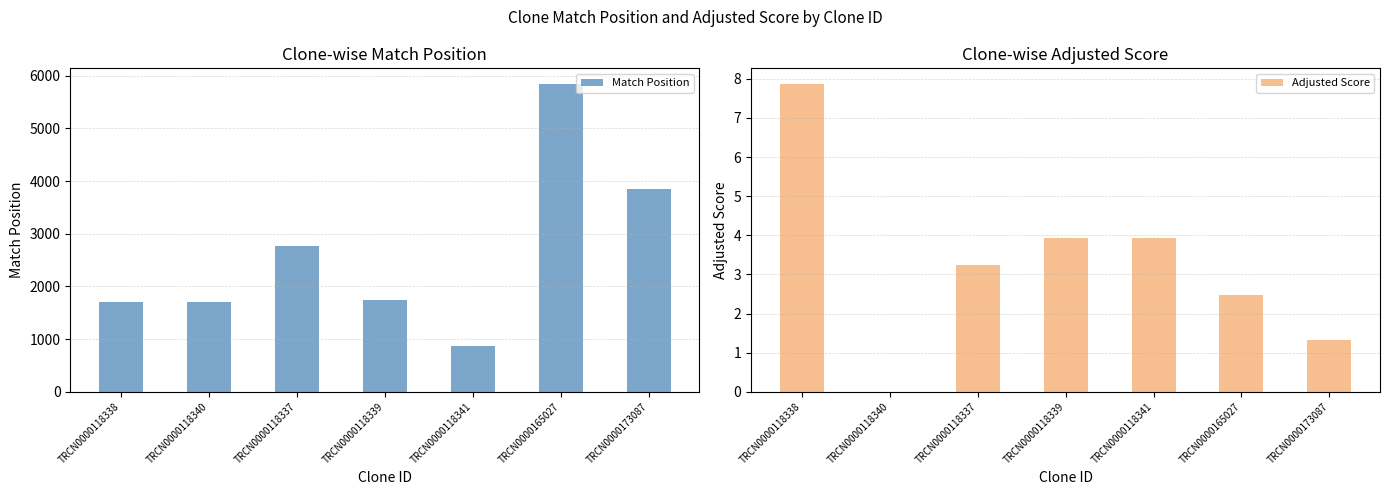

What is the maximum value shown in the chart?

5850.0